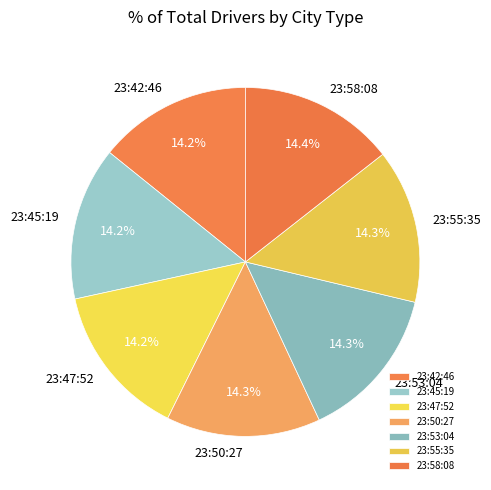

Is there a majority slice in this chart?

No